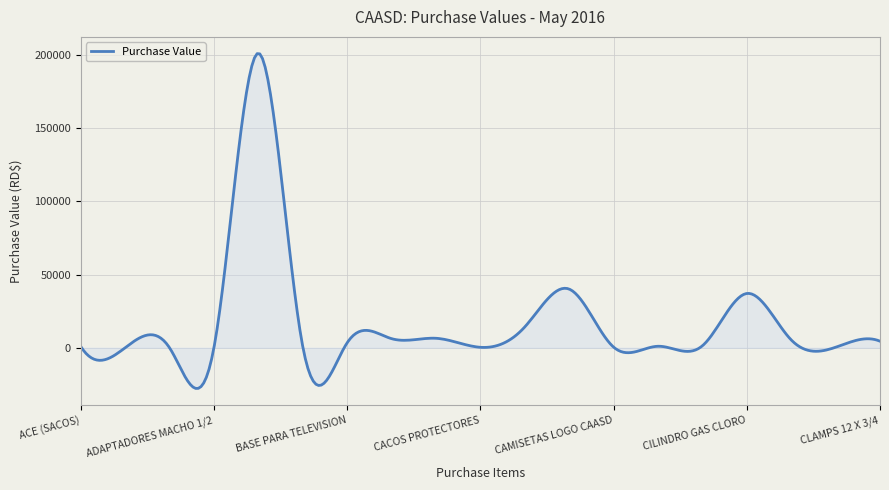

What is the smallest value displayed?

-27743.4